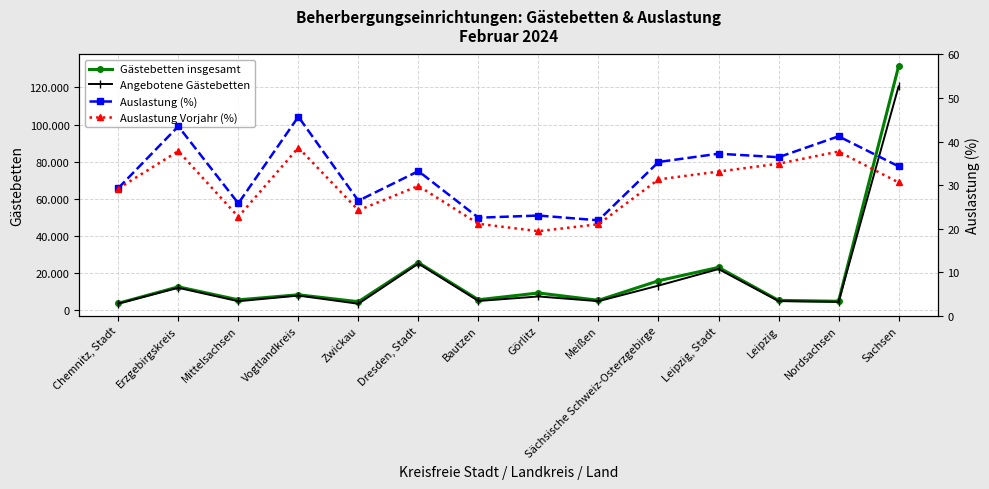

What is the greatest value displayed?

131271.0